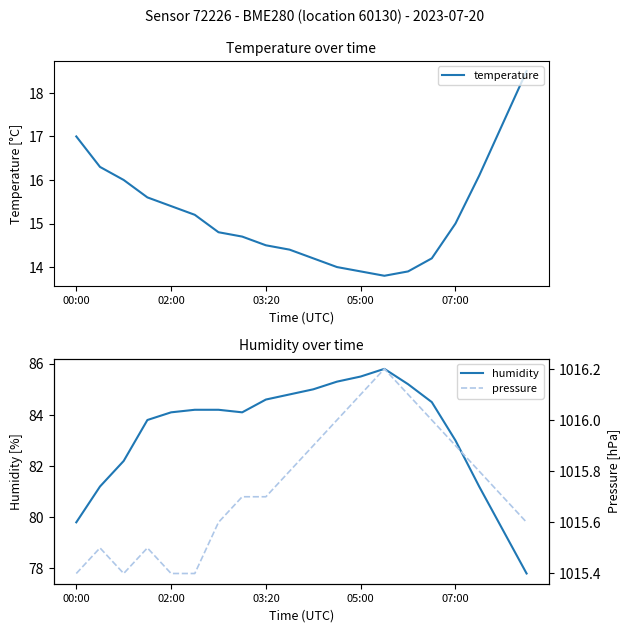

Reading right to left, transcribe all the data shown in this chart.

temperature: 18.5	17.3	16.1	15.0	14.2	13.9	13.8	13.9	14.0	14.2	14.4	14.5	14.7	14.8	15.2	15.4	15.6	16.0	16.3	17.0
humidity: 77.8	79.5	81.2	83.0	84.5	85.2	85.8	85.5	85.3	85.0	84.8	84.6	84.1	84.2	84.2	84.1	83.8	82.2	81.2	79.8
pressure: 1015.6	1015.7	1015.8	1015.9	1016.0	1016.1	1016.2	1016.1	1016.0	1015.9	1015.8	1015.7	1015.7	1015.6	1015.4	1015.4	1015.5	1015.4	1015.5	1015.4